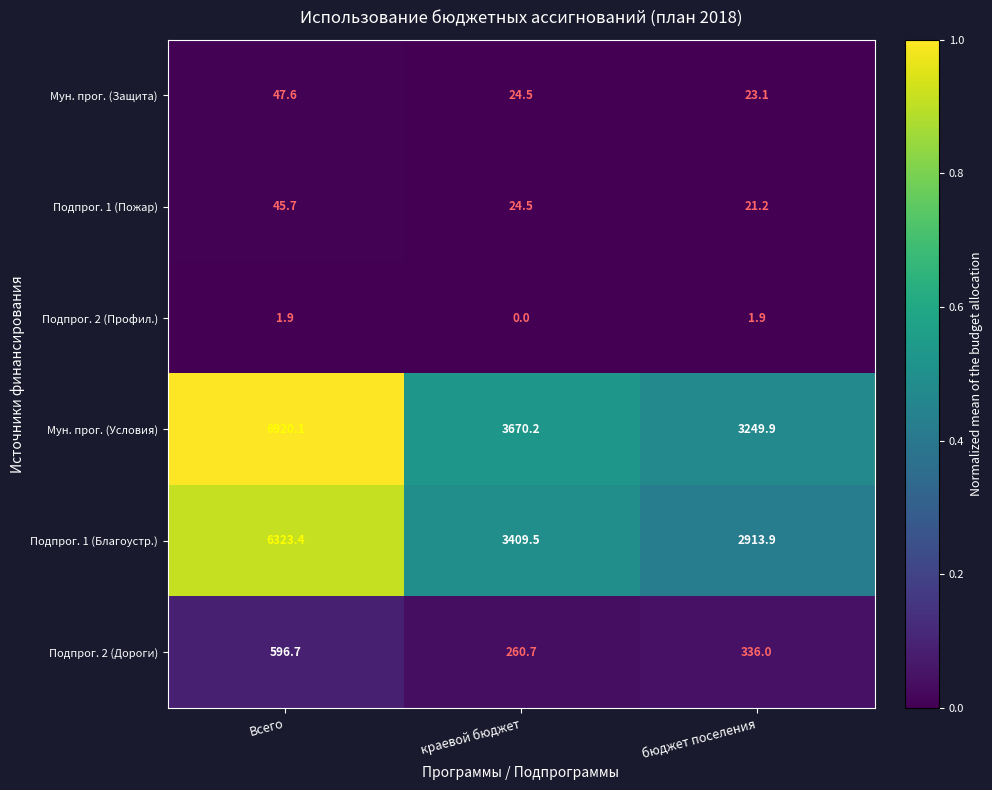

What is the difference between the Подпрог. 2 (Дороги) values at Всего and бюджет поселения?

260.7